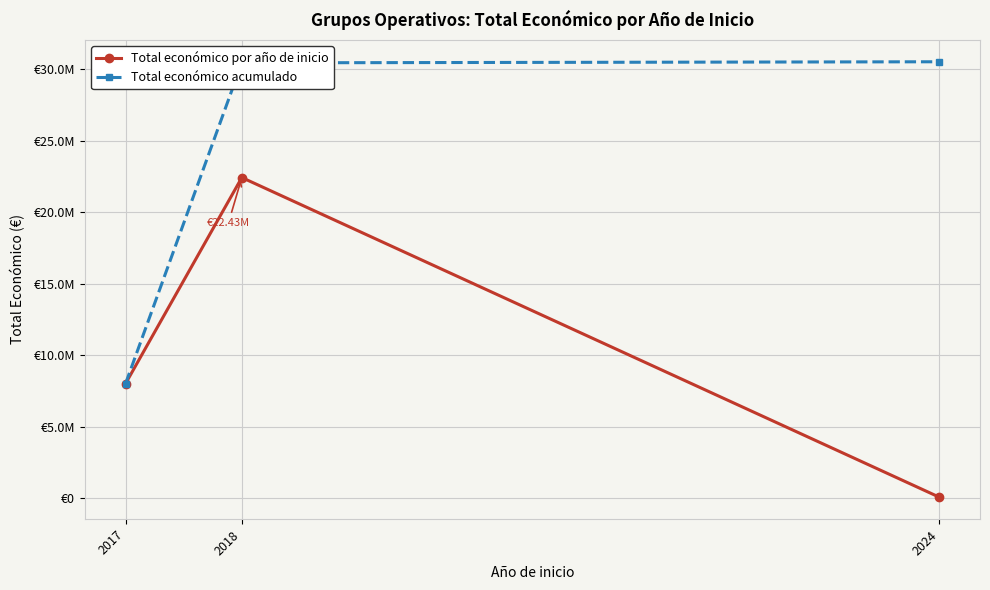

Where does the Total económico acumulado series first go above 30451230?

2024